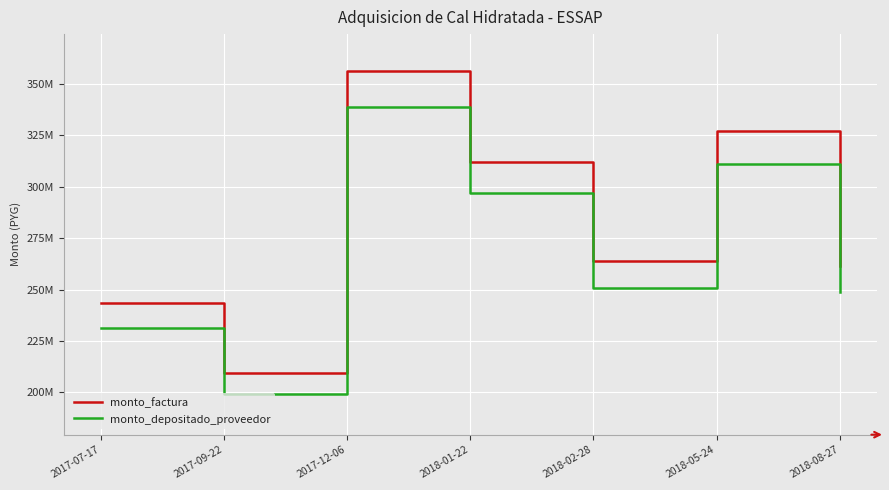

What is the value of the monto_depositado_proveedor point at the 7th from the left?

248564690